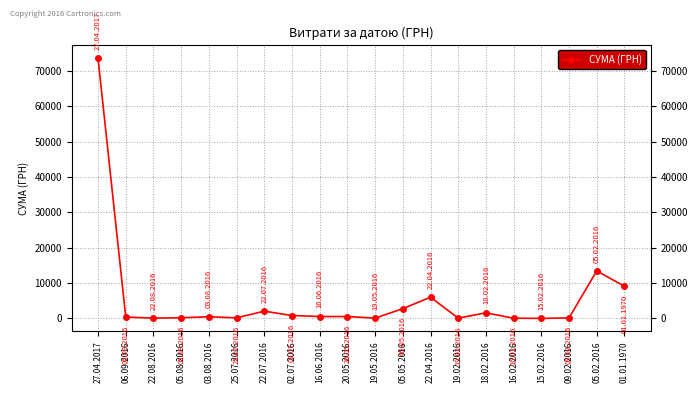

At which category does the chart reach its peak across all series?

27.04.2017